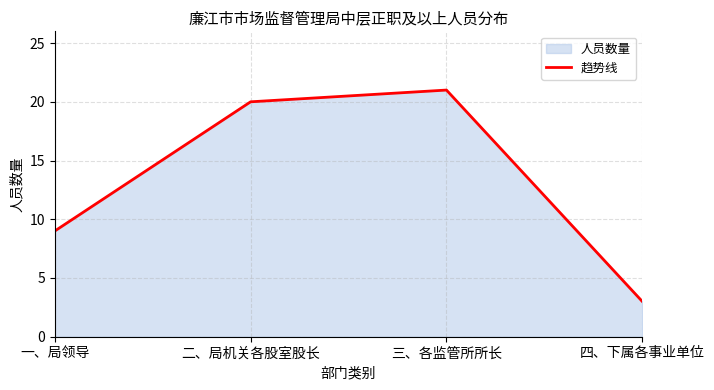

The value at 二、局机关各股室股长 is 5. True or false?

False